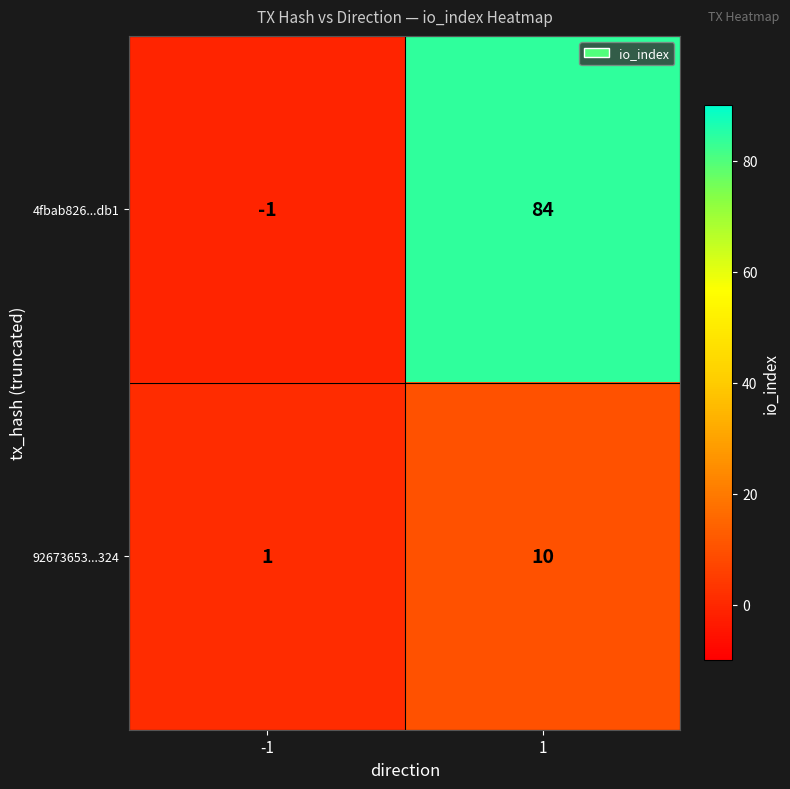

What is the total value across all series at 1?

94